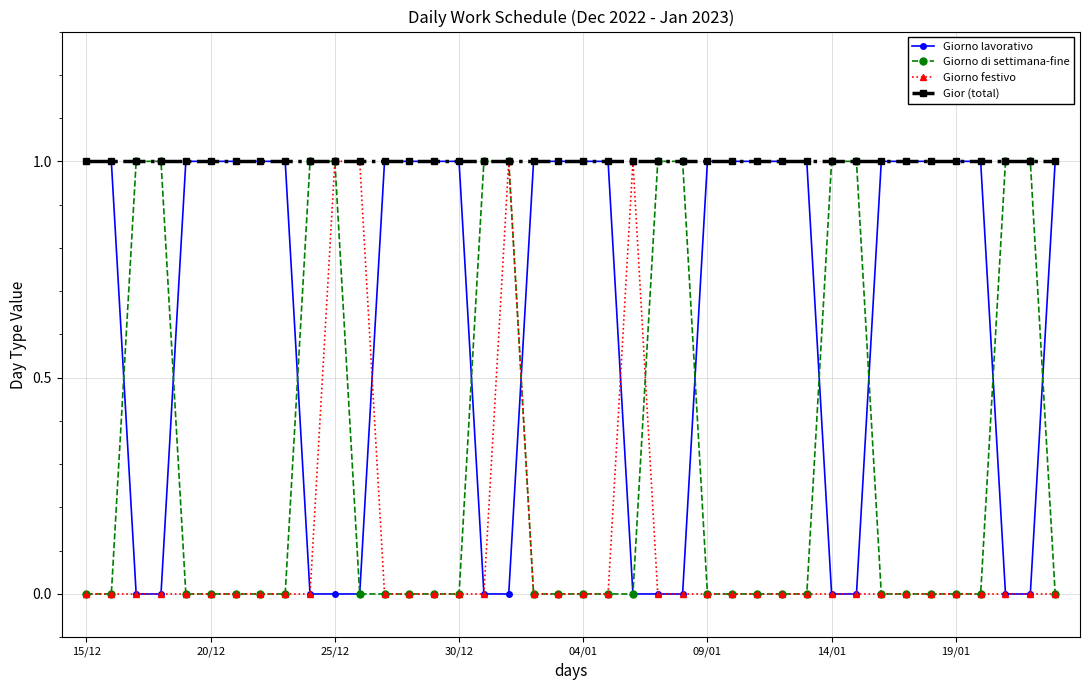

What is the value of the Giorno lavorativo point at the 29th from the left?

1